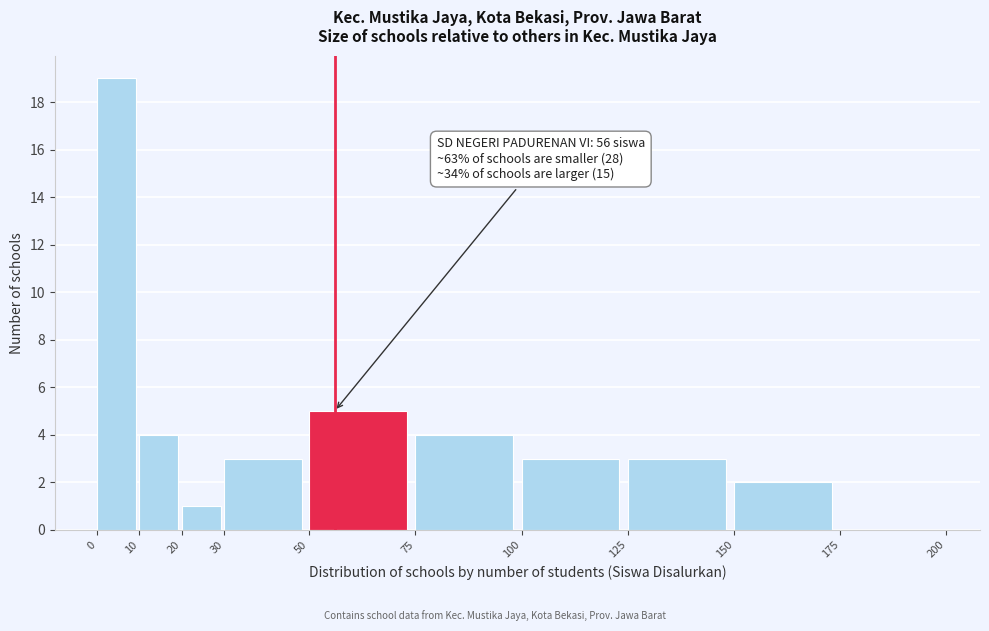

Which range on the x-axis has the tallest bar?

0 to 10